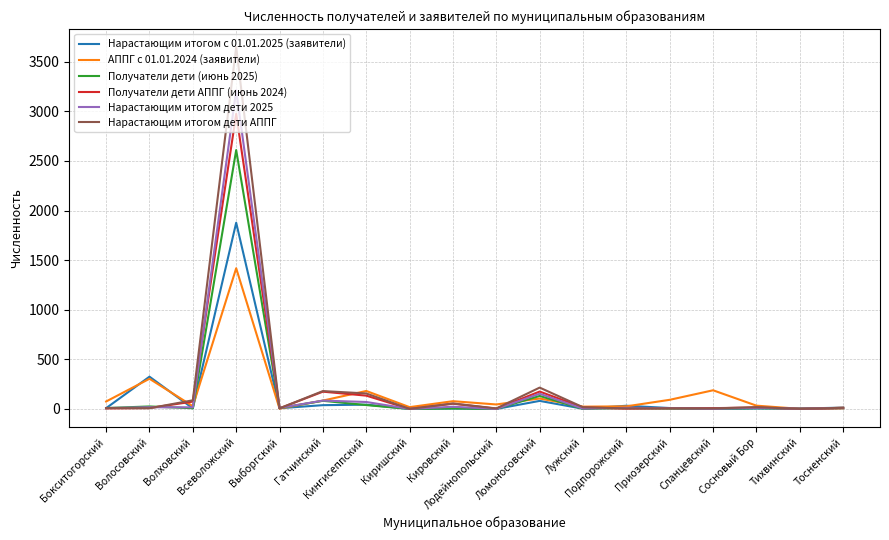

The value of Нарастающим итогом дети 2025 at Киришский is 0. True or false?

True